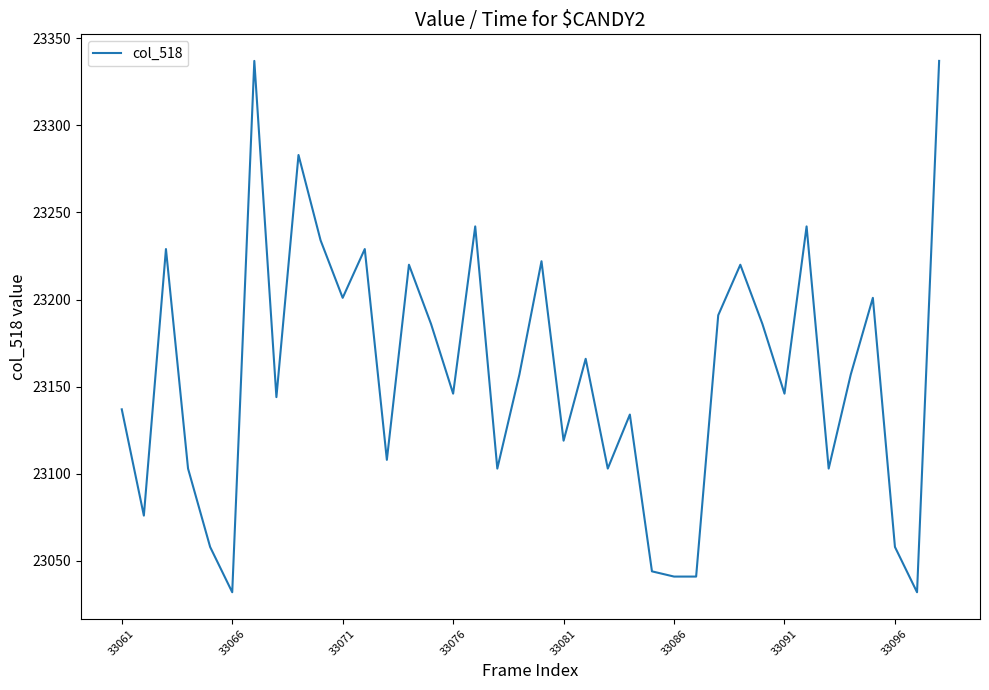

What is the difference between the maximum and minimum values?

305